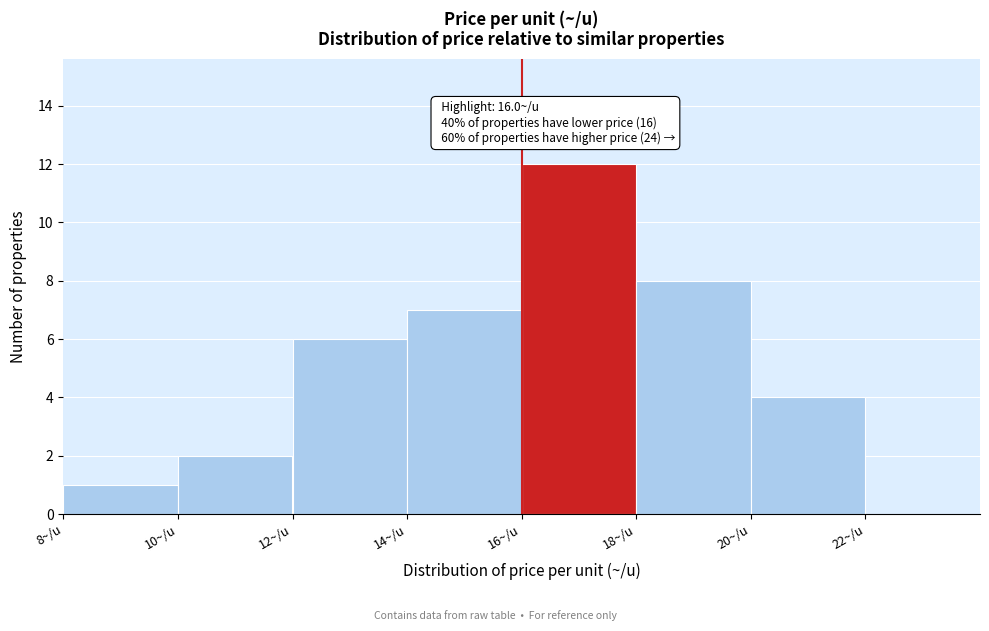

Over which range of the x-axis is the bar tallest?

16 to 18